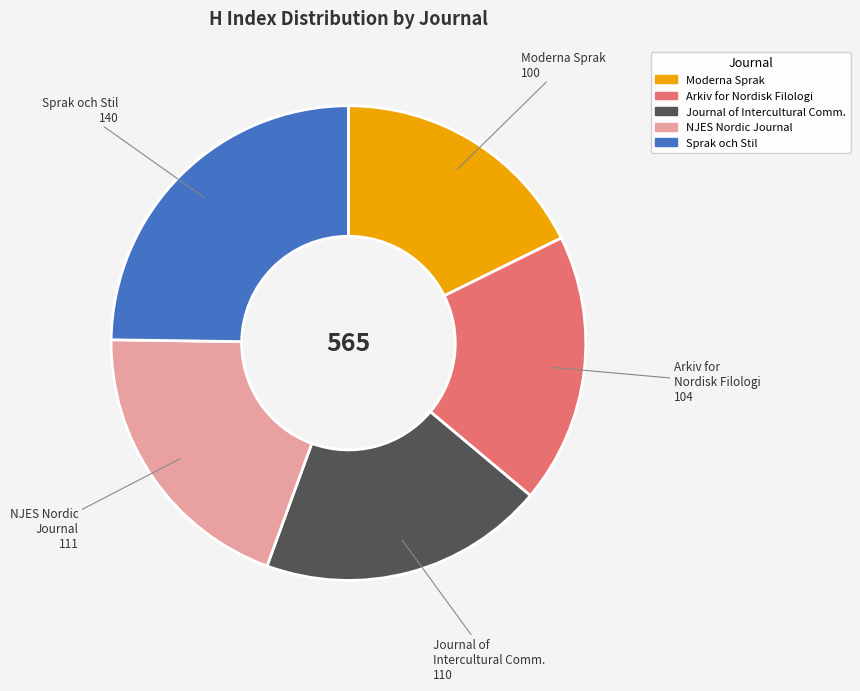

Does any single category account for the majority?

No